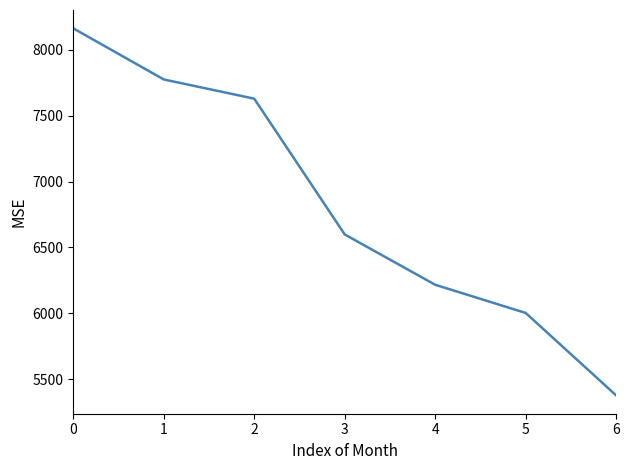

What is the change in value from 1 to 4?

-1559